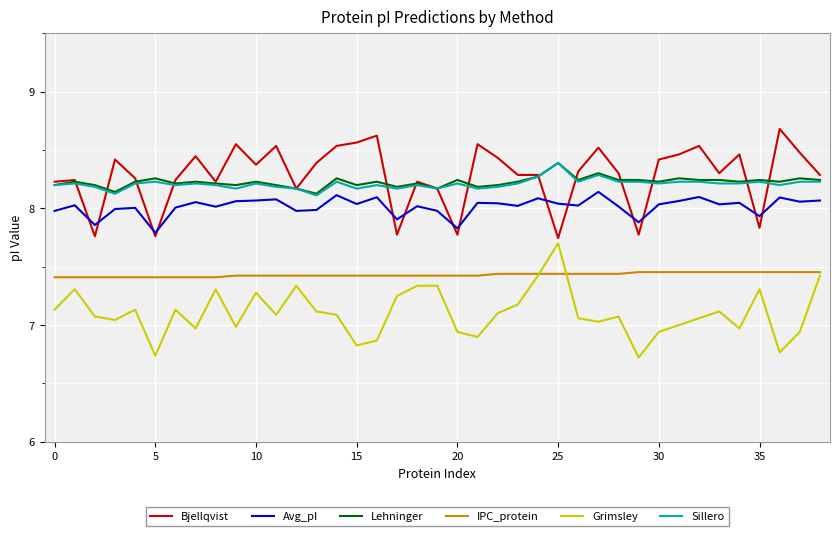

Count the number of categories in the chart.

39